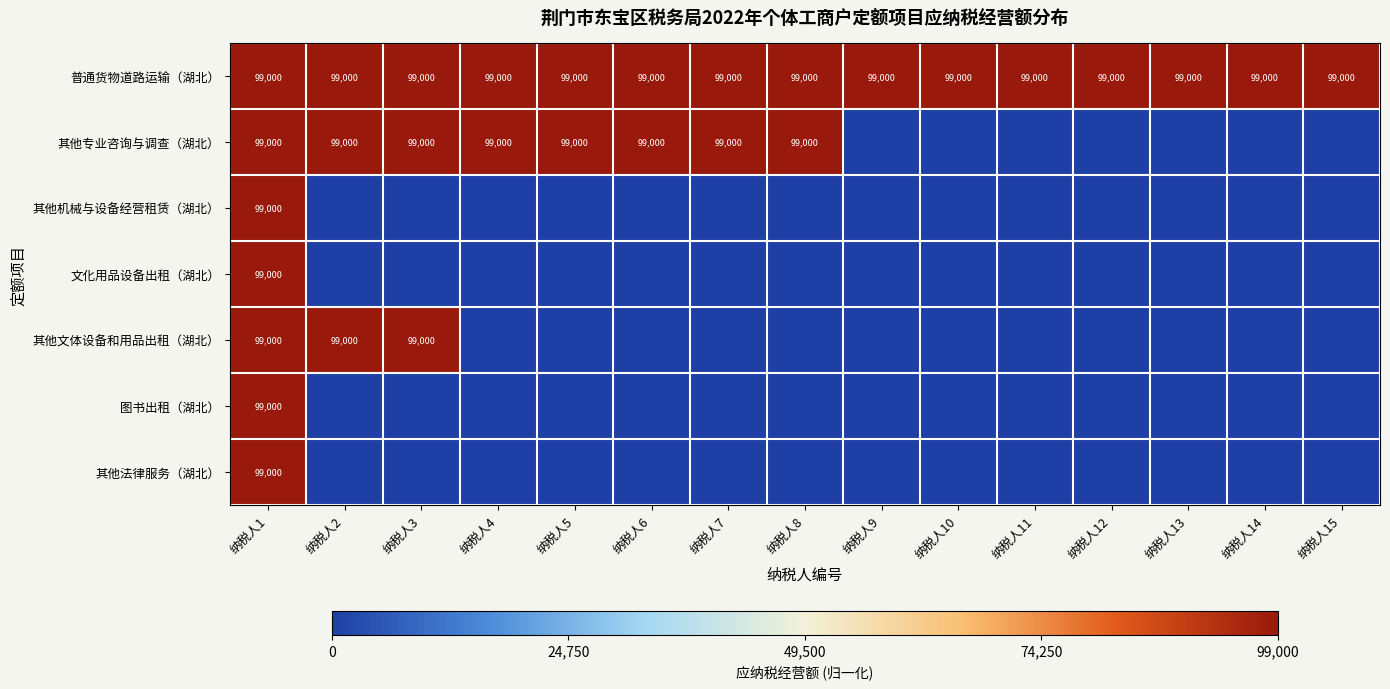

What value does the 普通货物道路运输（湖北） series have at 纳税人6?

99000